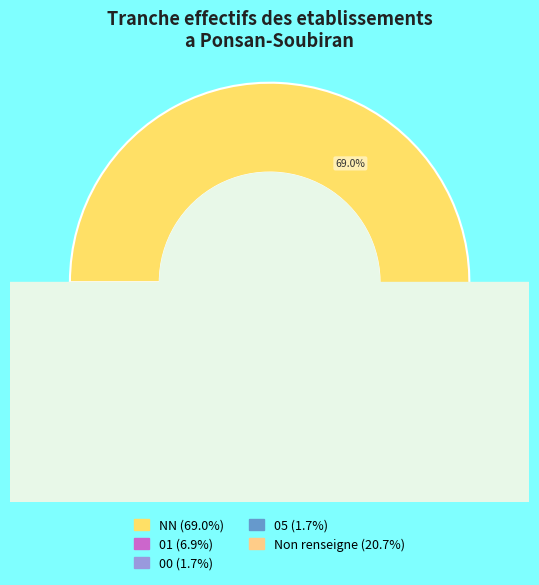

Is the sum of NN and 00 greater than half?

Yes